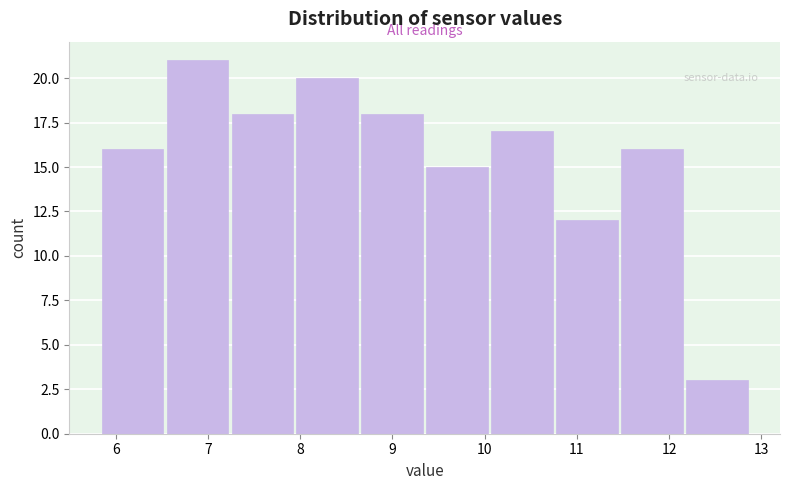

What is the height of the bar covering 5.8 to 6.5 on the x-axis? Neither the bar edges nor the heights are printed on the chart, so give them approximately, as read against the axes.

16